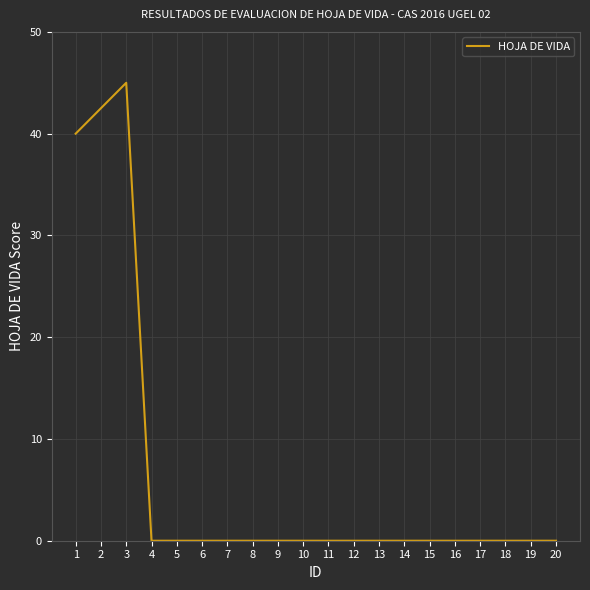

Reading left to right, transcribe all the data shown in this chart.

40.0	42.5	45.0	0.0	0.0	0.0	0.0	0.0	0.0	0.0	0.0	0.0	0.0	0.0	0.0	0.0	0.0	0.0	0.0	0.0